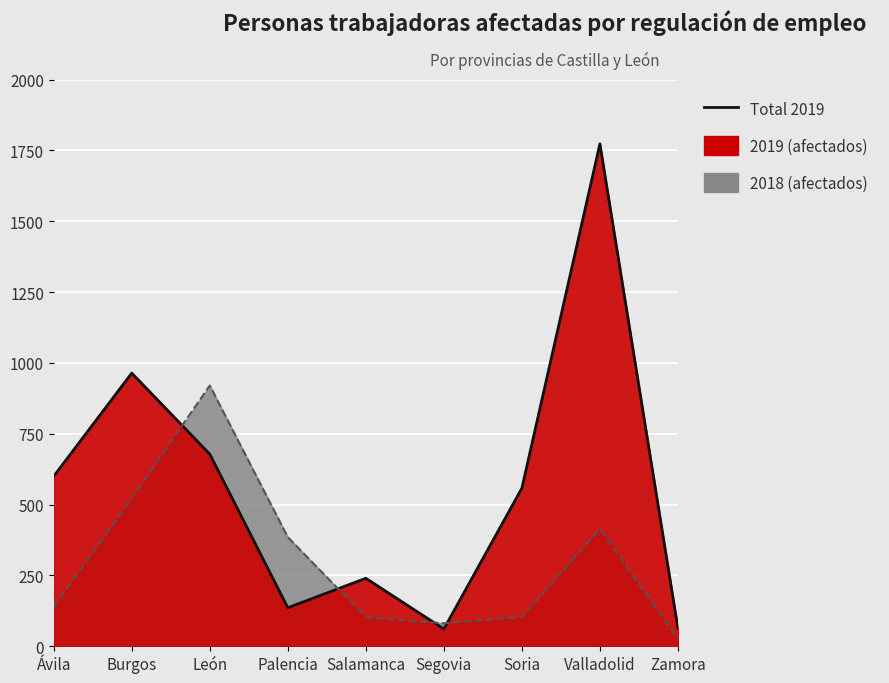

True or false: 2019 has a value of 136 at Palencia.

True